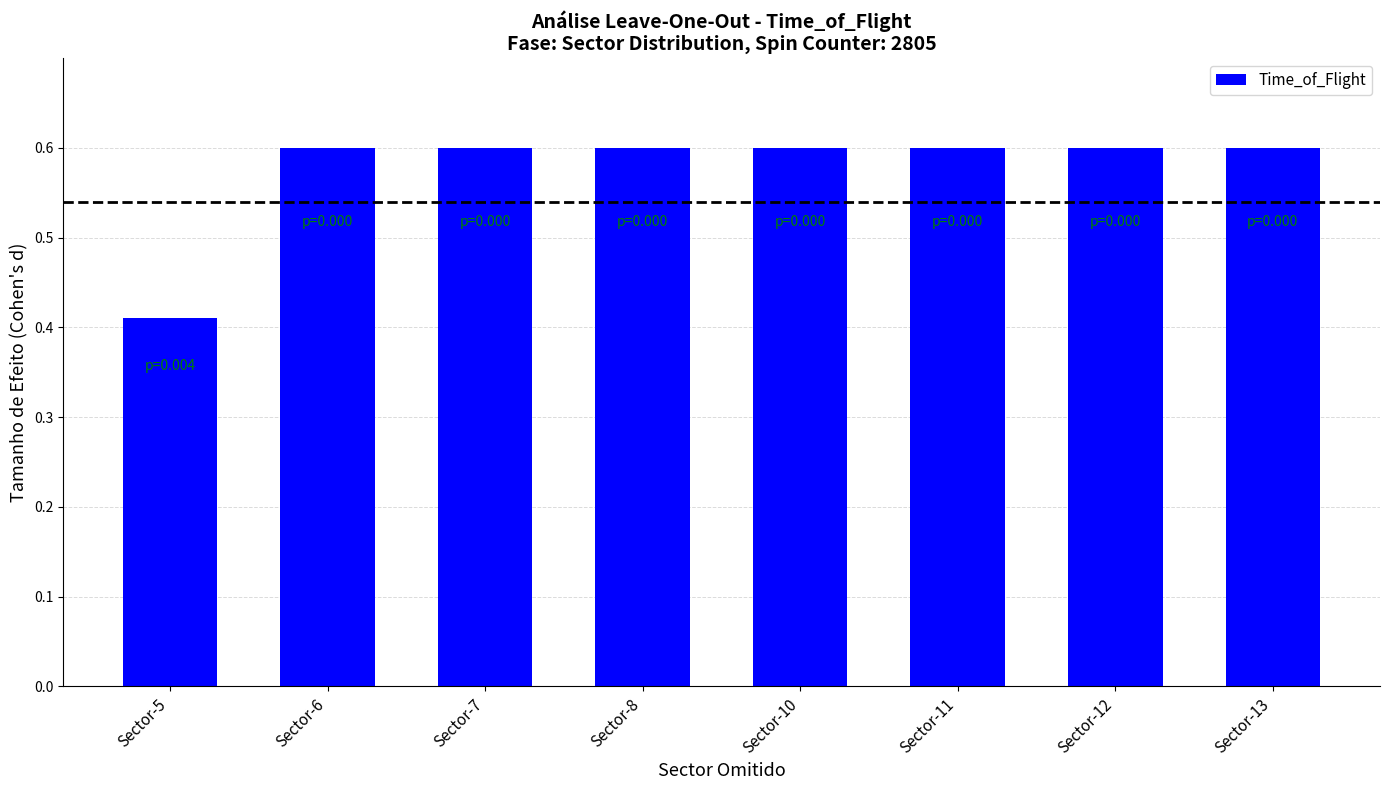

How many values are between 0 and 1?

8